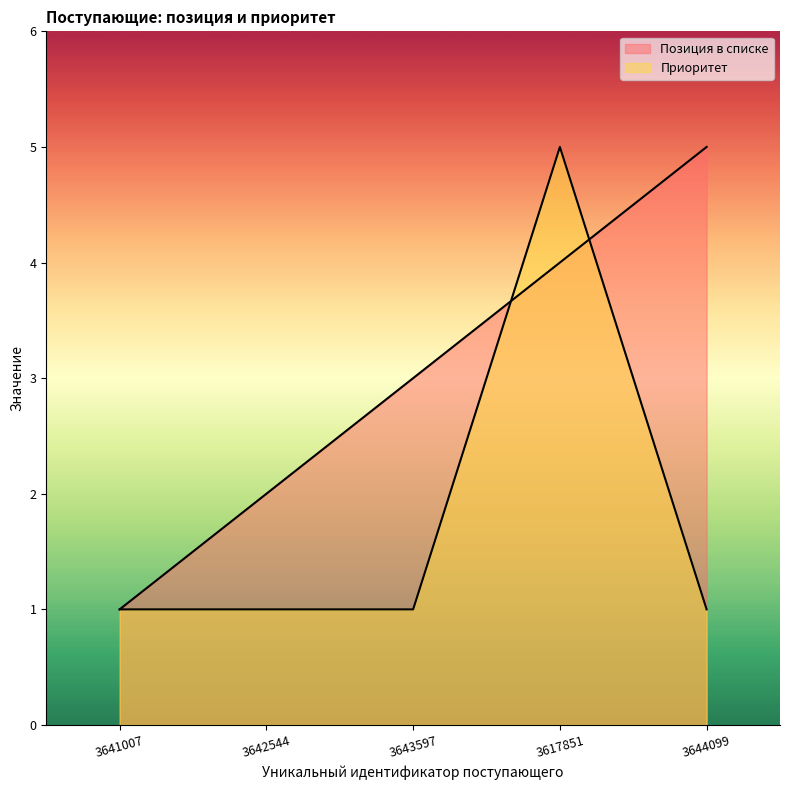

Which series ends up on top after the final intersection of Приоритет and Позиция в списке?

Позиция в списке